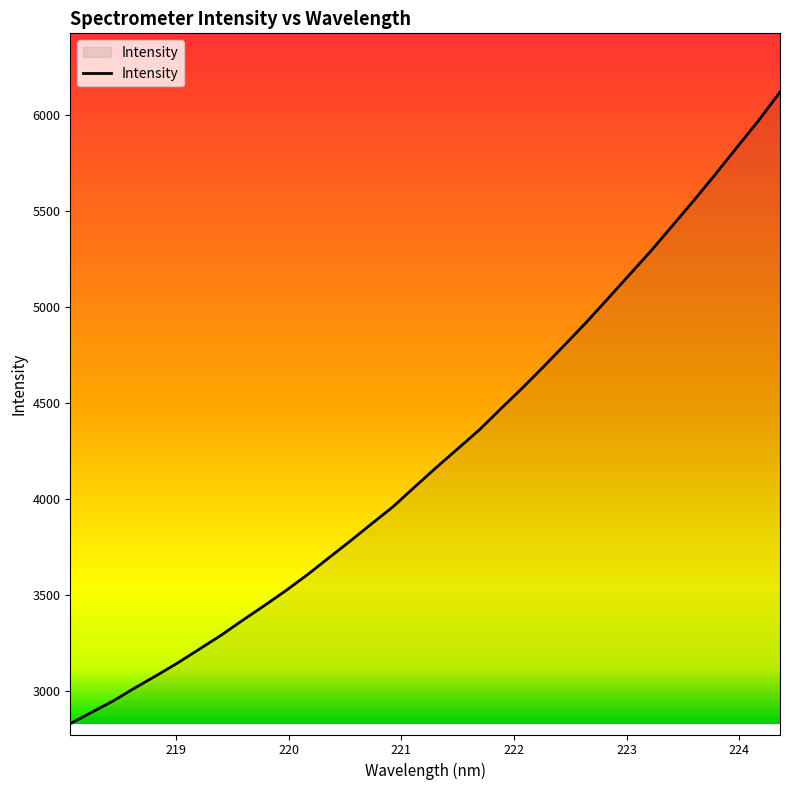

Reading right to left, what are all the values shown in this chart?

6120.7	5972.1	5833.8	5694.1	5557.8	5426.4	5294.6	5170.9	5046.9	4924.0	4807.0	4691.8	4579.3	4471.0	4361.4	4263.4	4165.5	4064.6	3962.4	3873.1	3782.8	3694.8	3606.7	3523.8	3445.8	3370.2	3292.3	3220.6	3149.4	3082.7	3018.4	2950.9	2891.6	2832.5